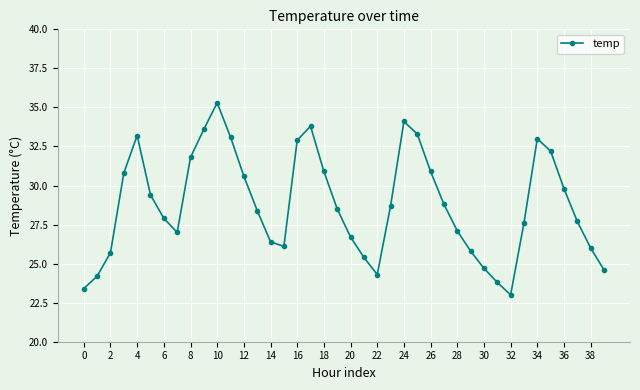

What is the maximum value shown in the chart?

35.3